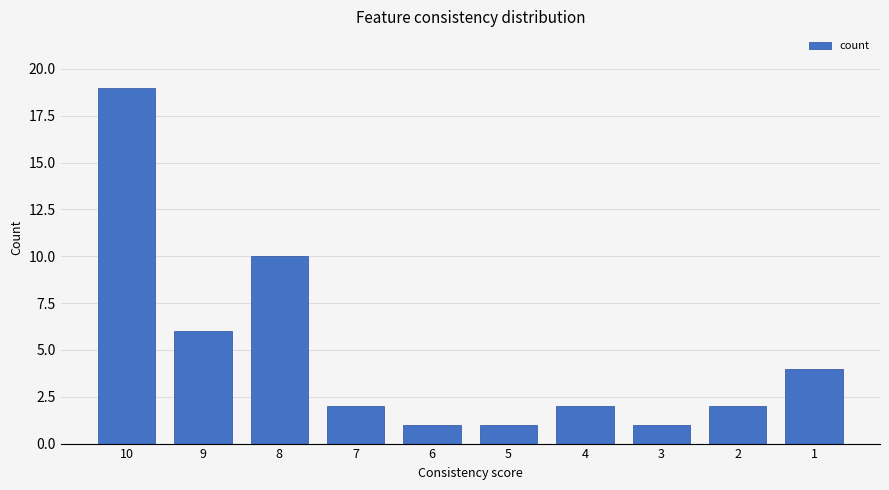

True or false: the data shows 1 at 3.

True